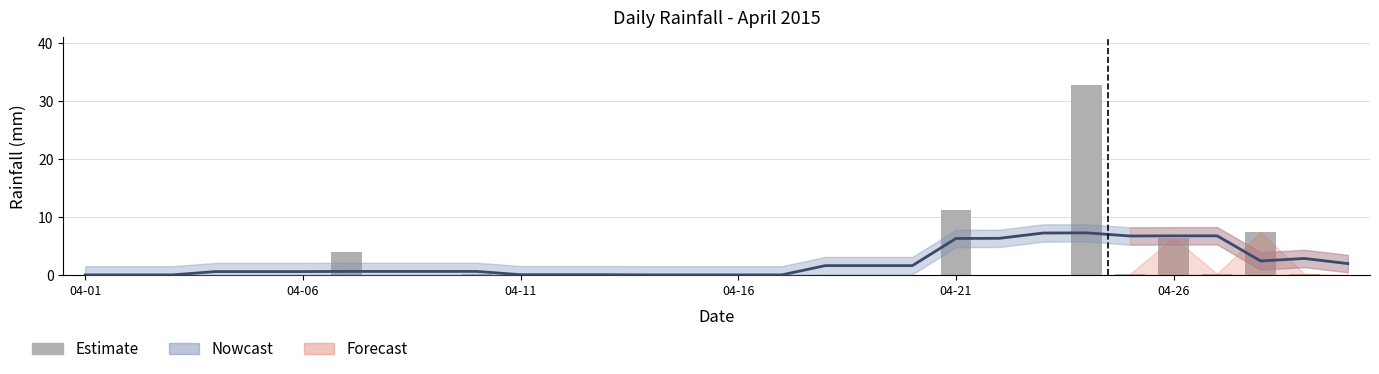

What position from the left is 16?

17